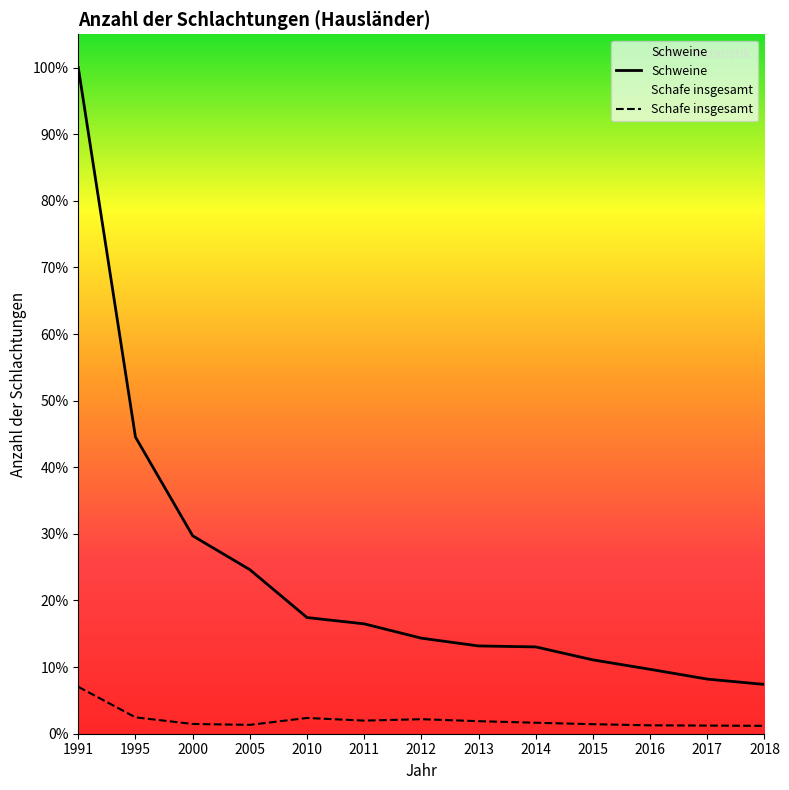

Reading left to right, extract all data points from this chart.

Schweine: 66070	29426	19633	16273	11521	10898	9476	8707	8610	7324	6387	5417	4888
Schafe insgesamt: 4652	1625	968	878	1562	1300	1440	1244	1088	945	832	809	780